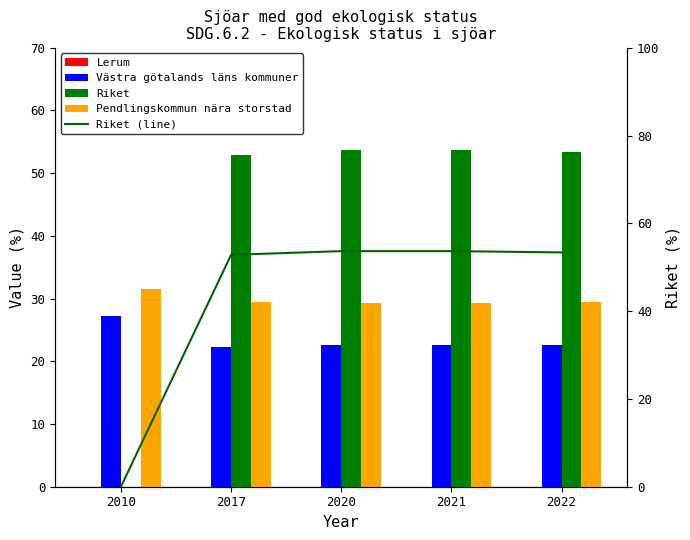

List the labels in order of Lerum value, smallest first.

2010, 2017, 2020, 2021, 2022